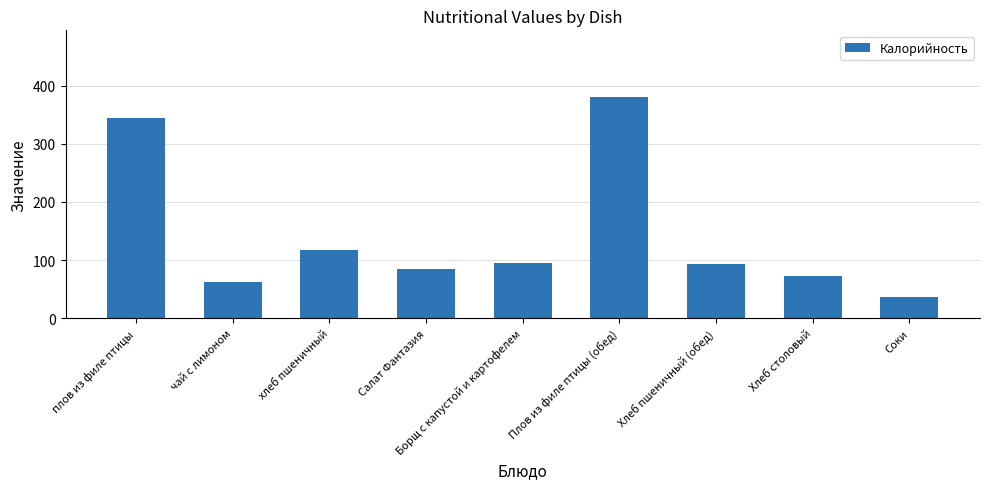

Is it true that the value at плов из филе птицы is 345.0?

True